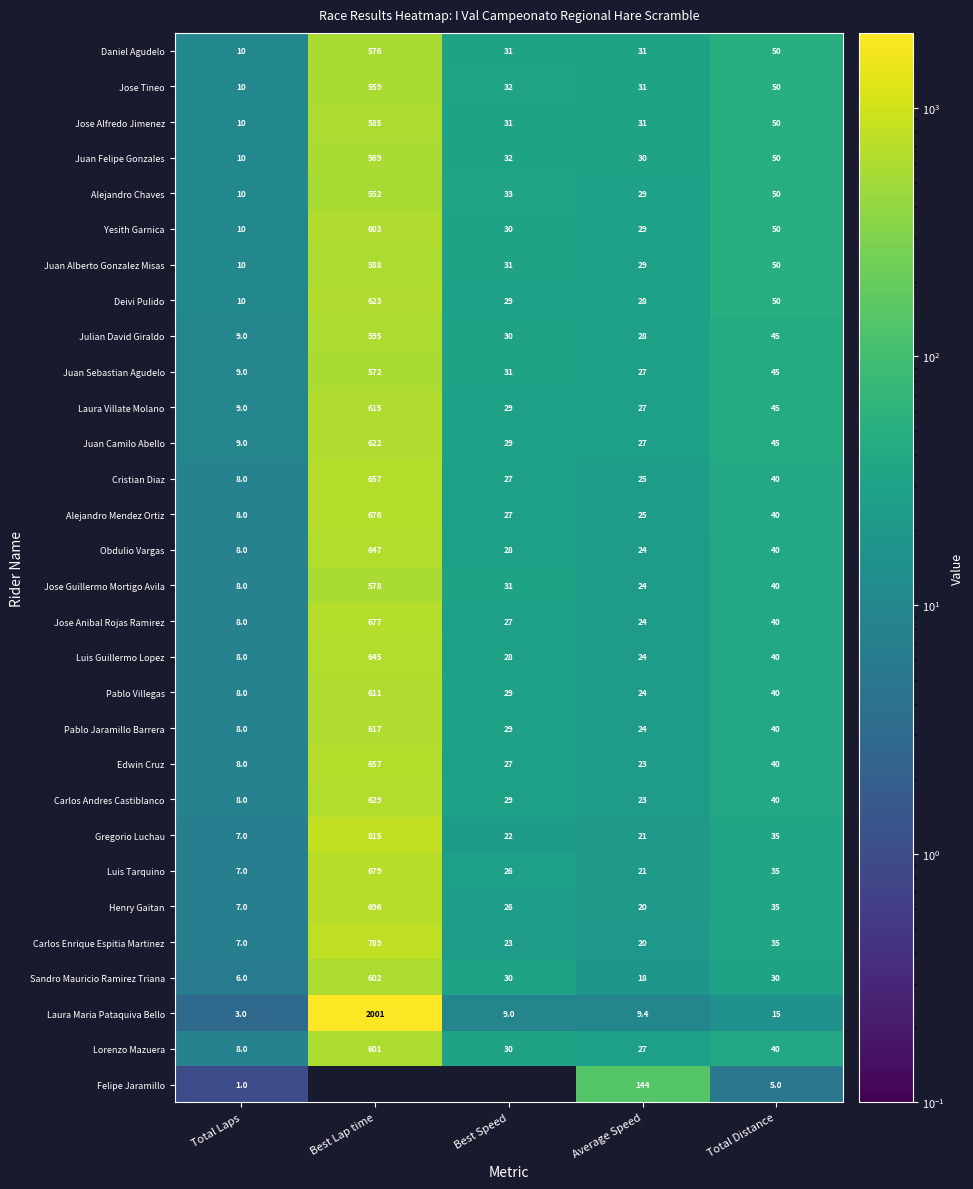

List the labels in order of Luis Tarquino value, smallest first.

Total Laps, Average Speed, Best Speed, Total Distance, Best Lap time